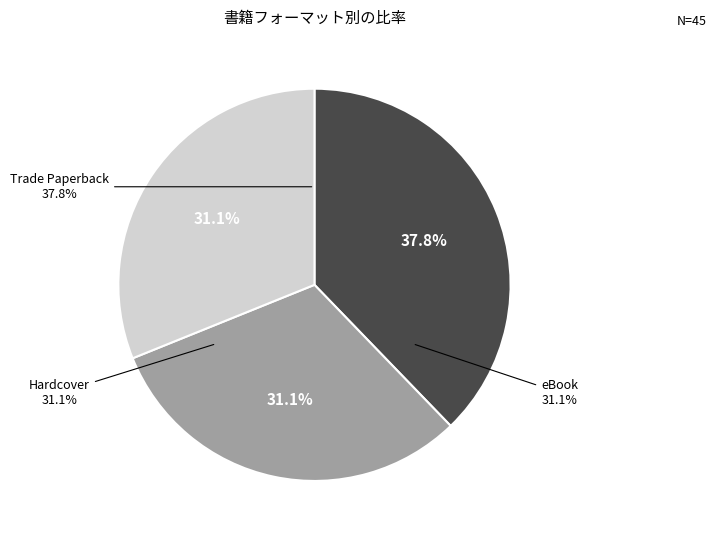

What percentage is the Hardcover slice, to the nearest percent?

31%